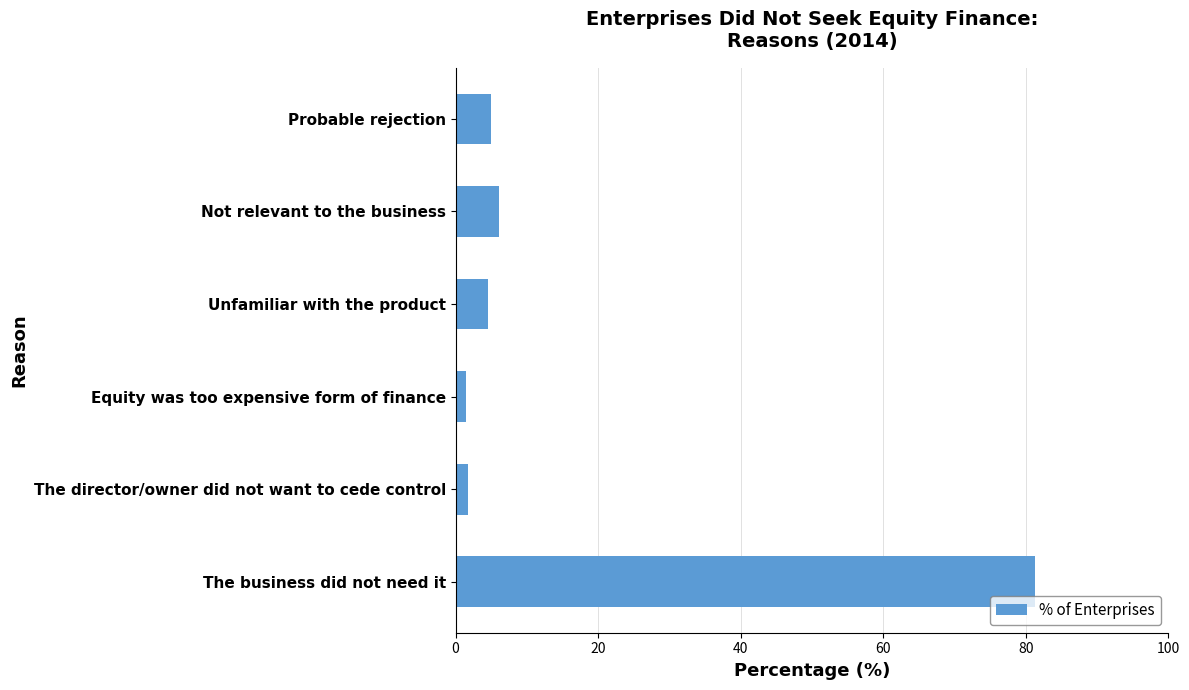

Does the chart contain stacked bars?

No